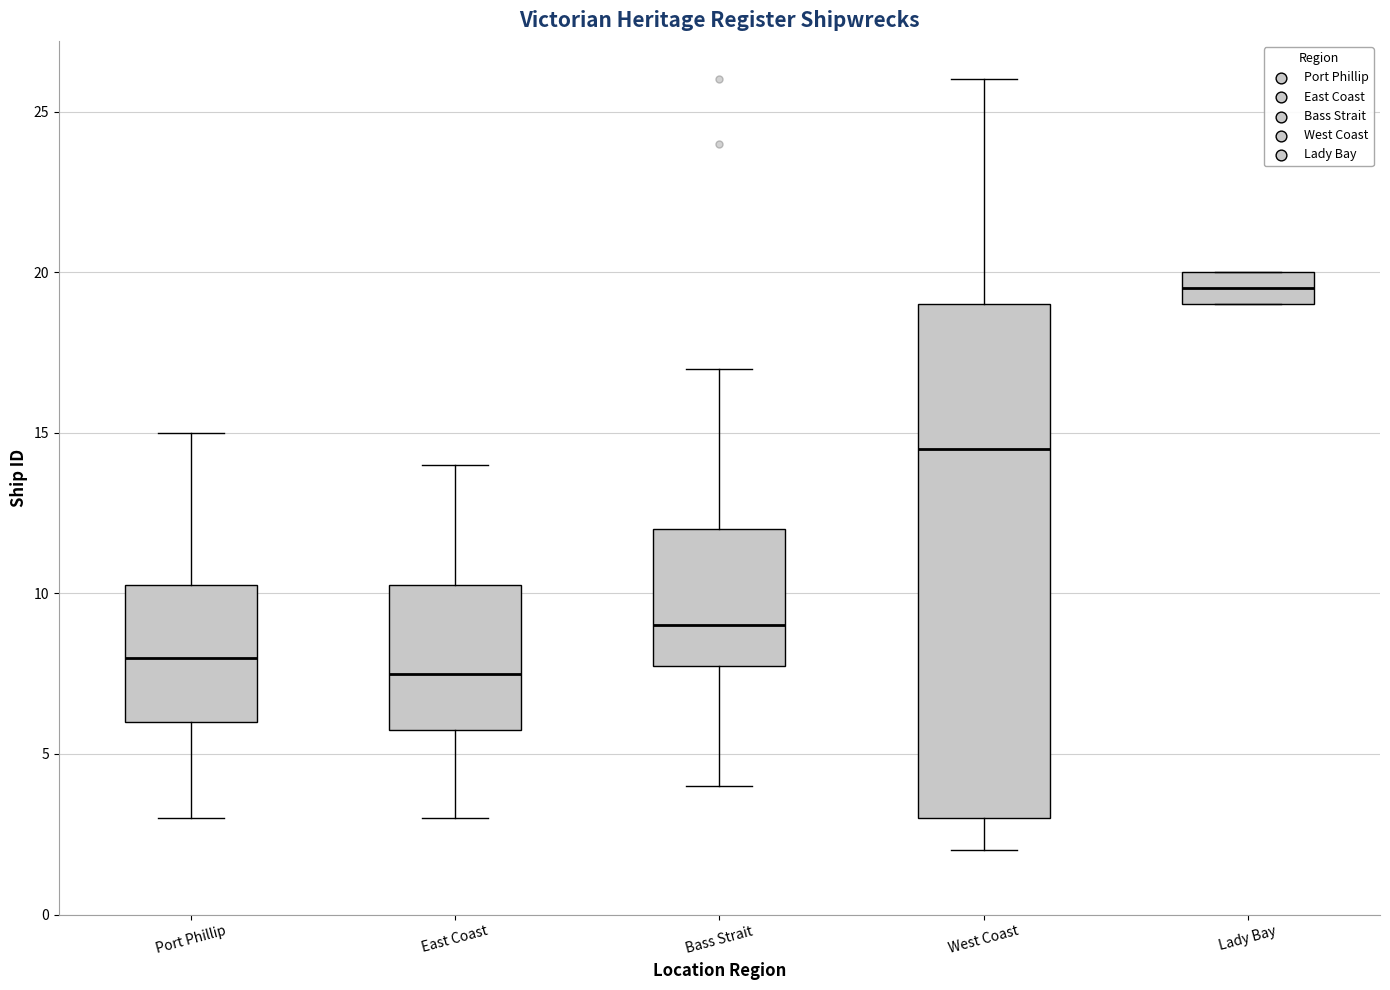

Which box is the tallest, from its lower edge to its upper edge?

West Coast